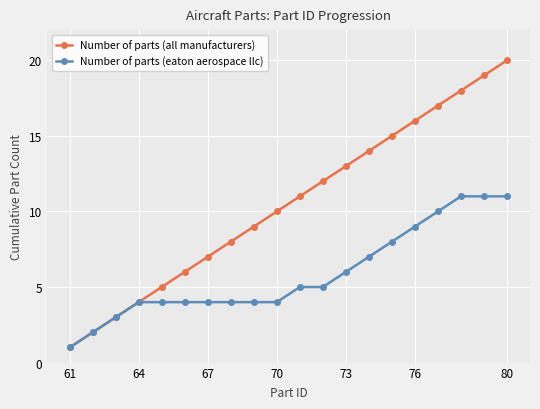

What is the average value of the Number of parts (eaton aerospace llc) series?

6